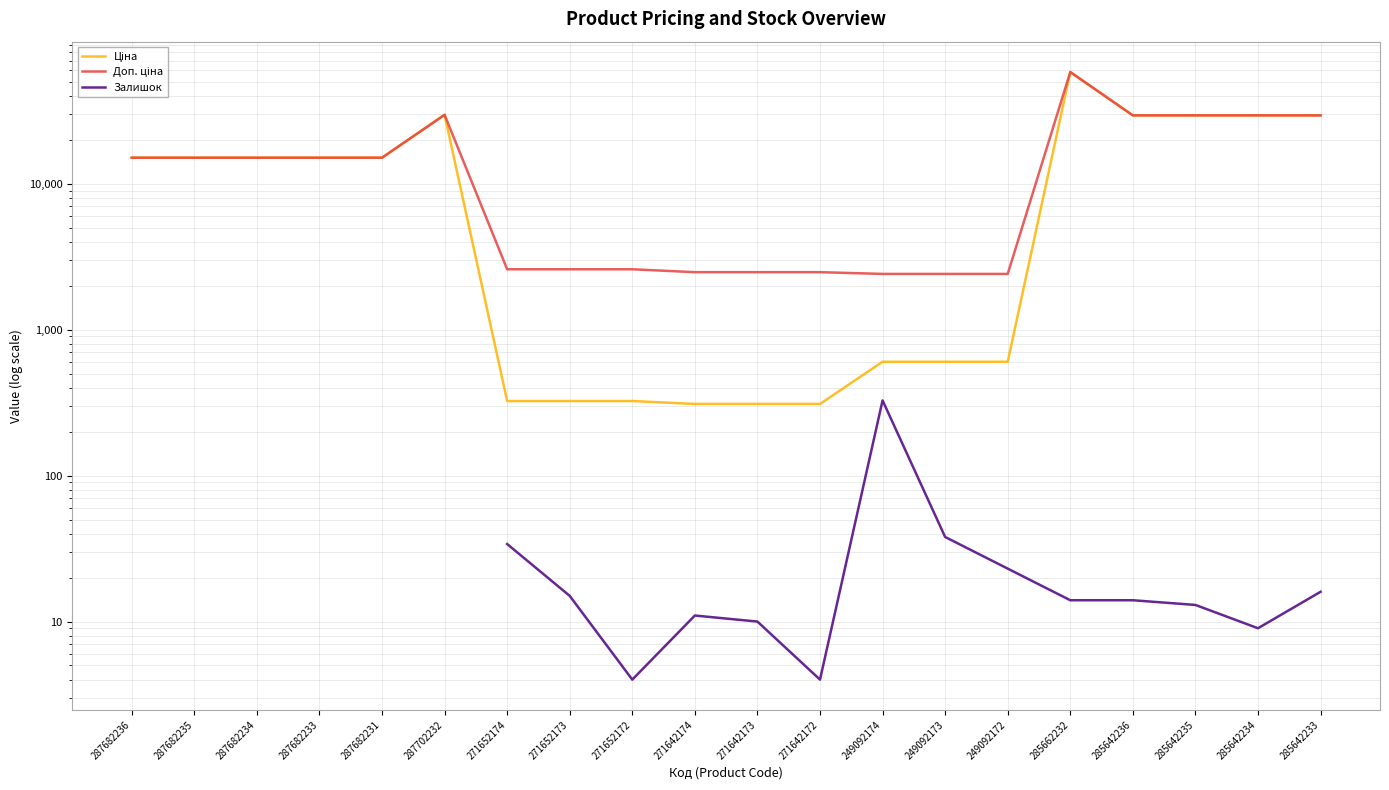

The value of Ціна at 287682231 is 15120.0. True or false?

True